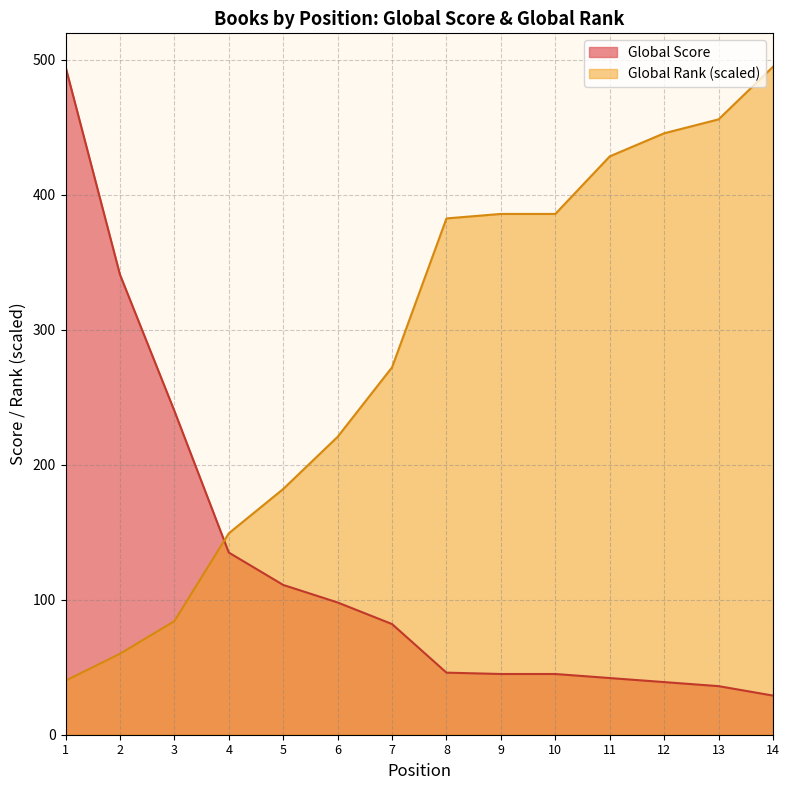

What is the greatest value displayed?

495.0